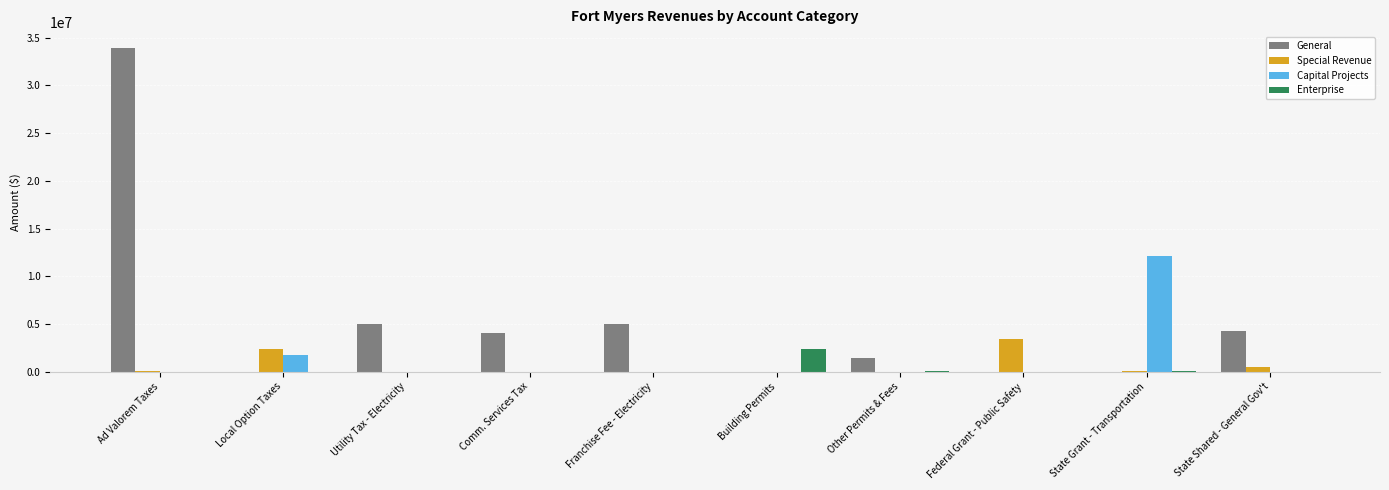

What is the sum of all Capital Projects values?

13913732